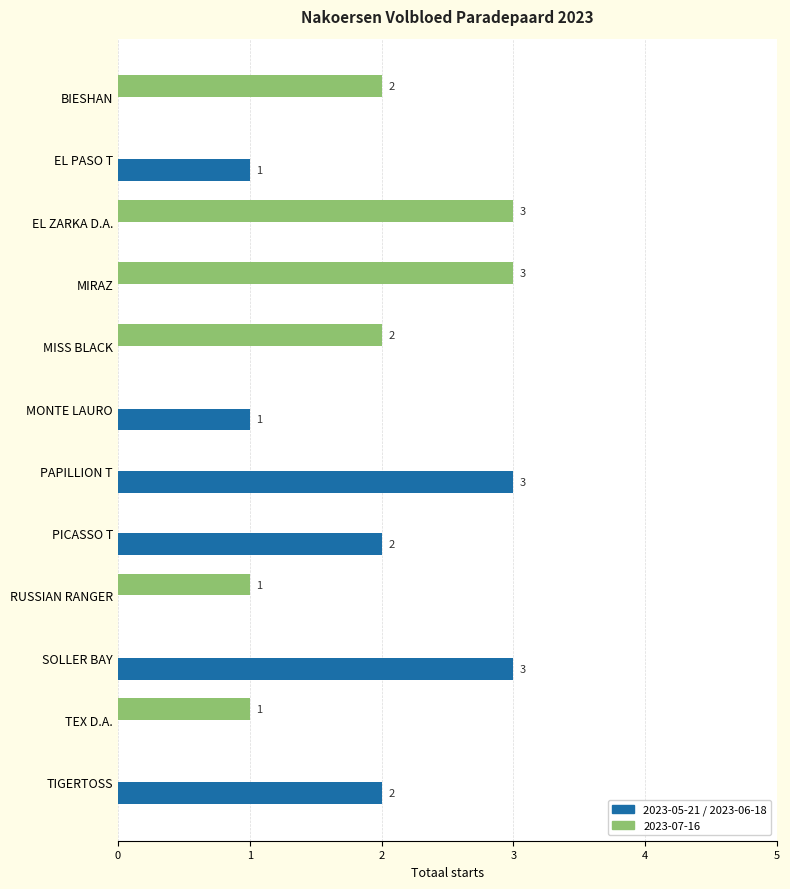

Is it true that 2023-05-21 / 2023-06-18 equals 5 at PAPILLION T?

False